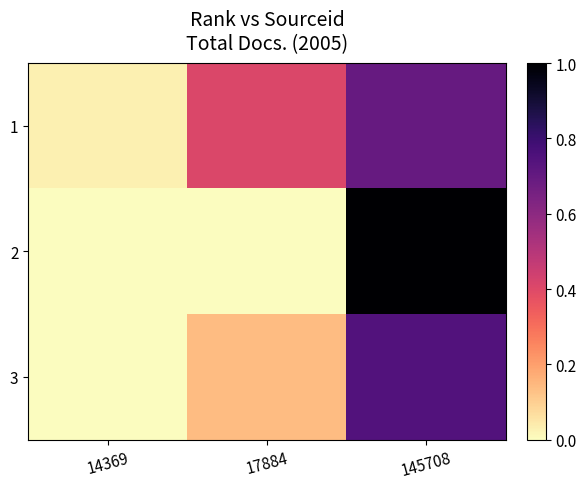

Rank the series at 17884 from lowest to highest value.

2, 3, 1